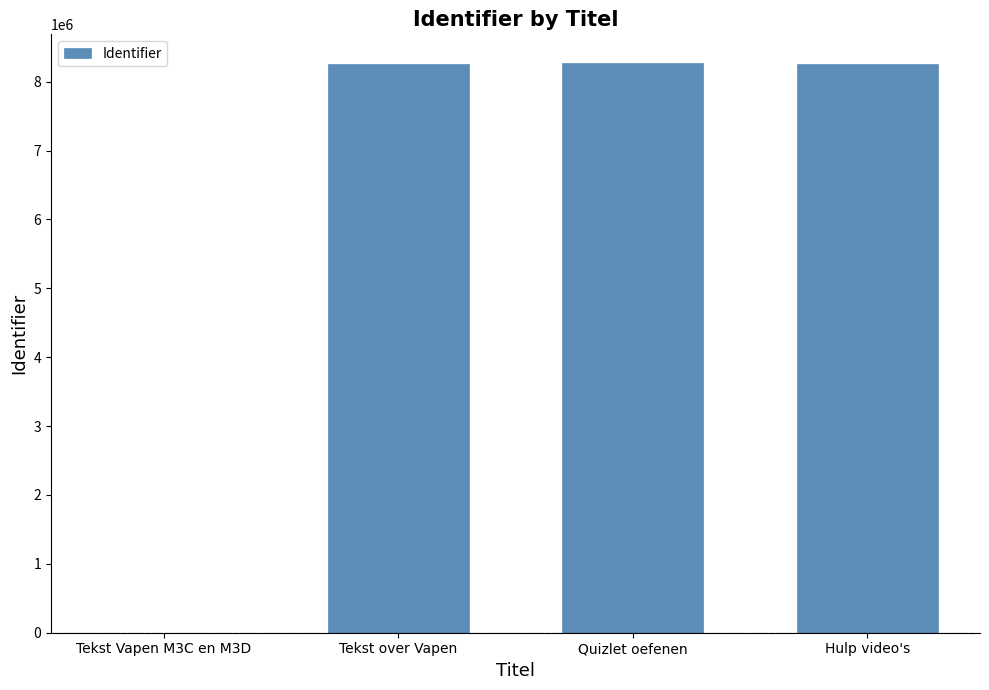

Which has a higher value, Hulp video's or Tekst Vapen M3C en M3D?

Hulp video's